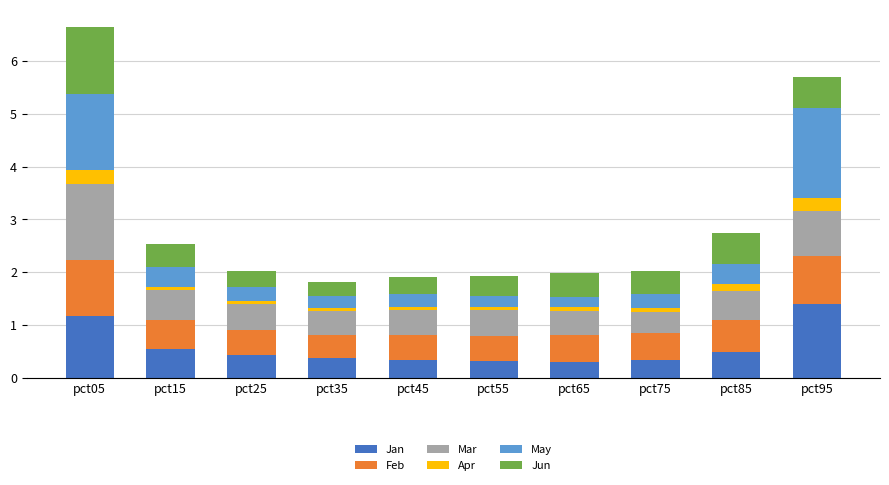

What is the difference between the maximum and second lowest values in the Jan series?

1.1